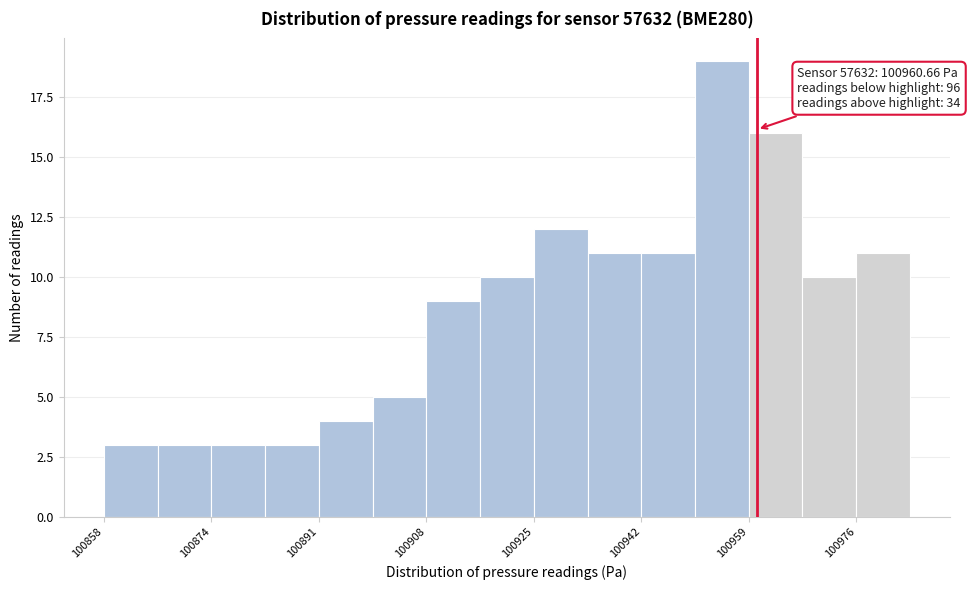

Which range on the x-axis has the tallest bar?

100950 to 100960